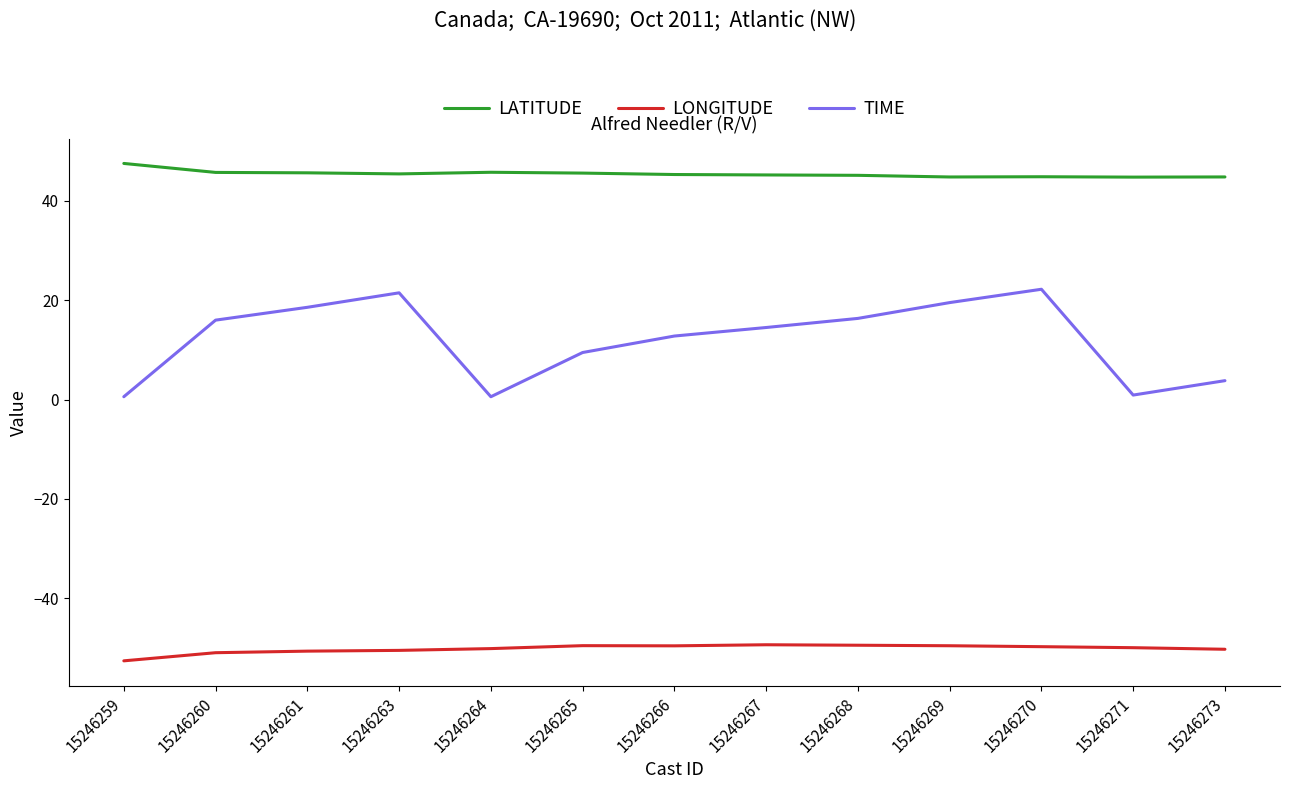

Which series has the largest total across all categories?

LATITUDE